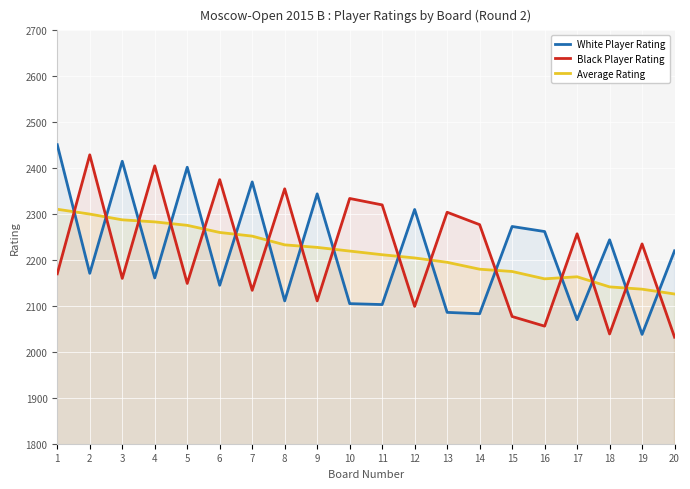

What is the lowest value of the White Player Rating series?

2038.0